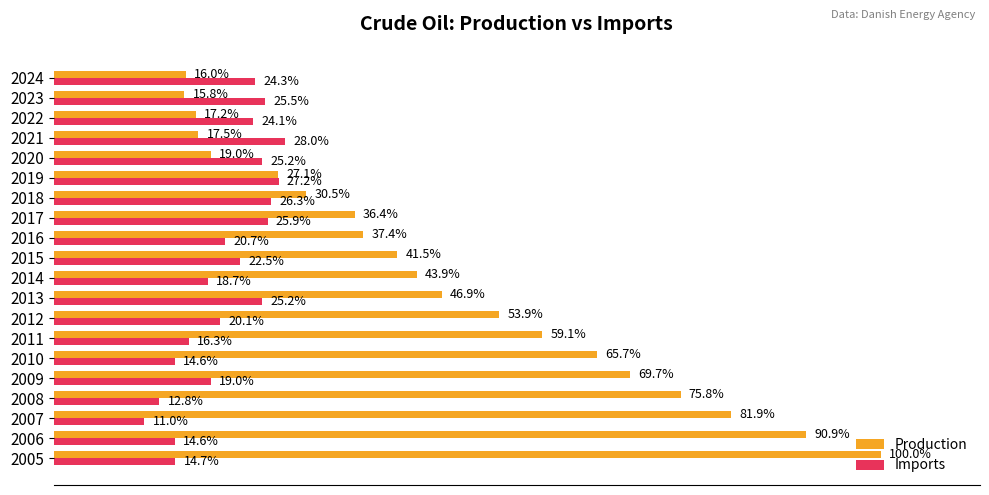

Rank the series by their average value, from highest to lowest.

Production, Imports